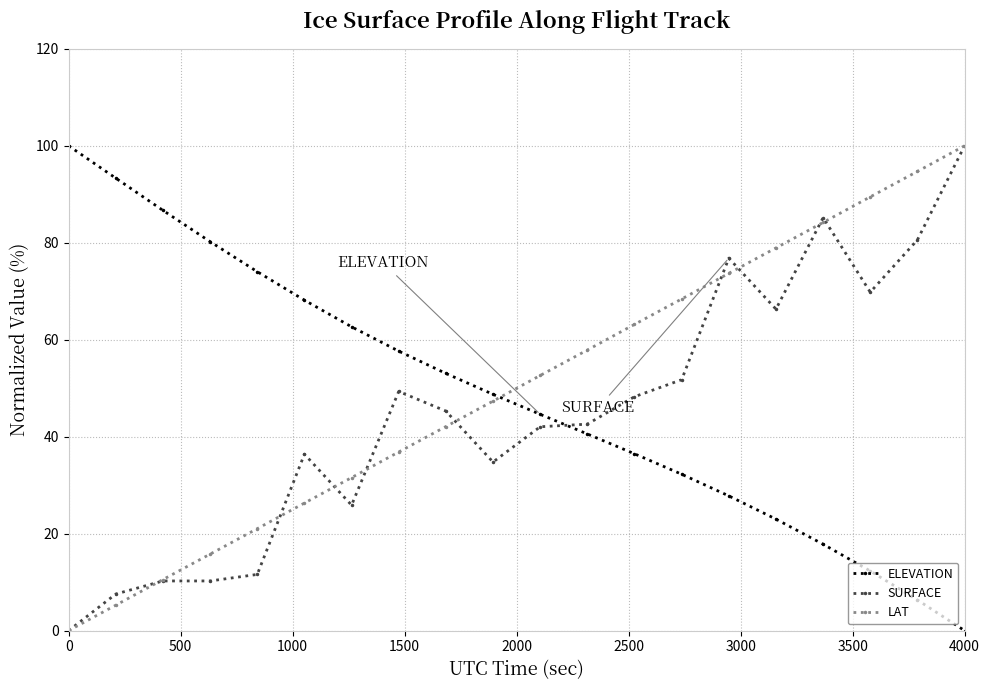

True or false: ELEVATION has more than 0 interior local peaks.

False